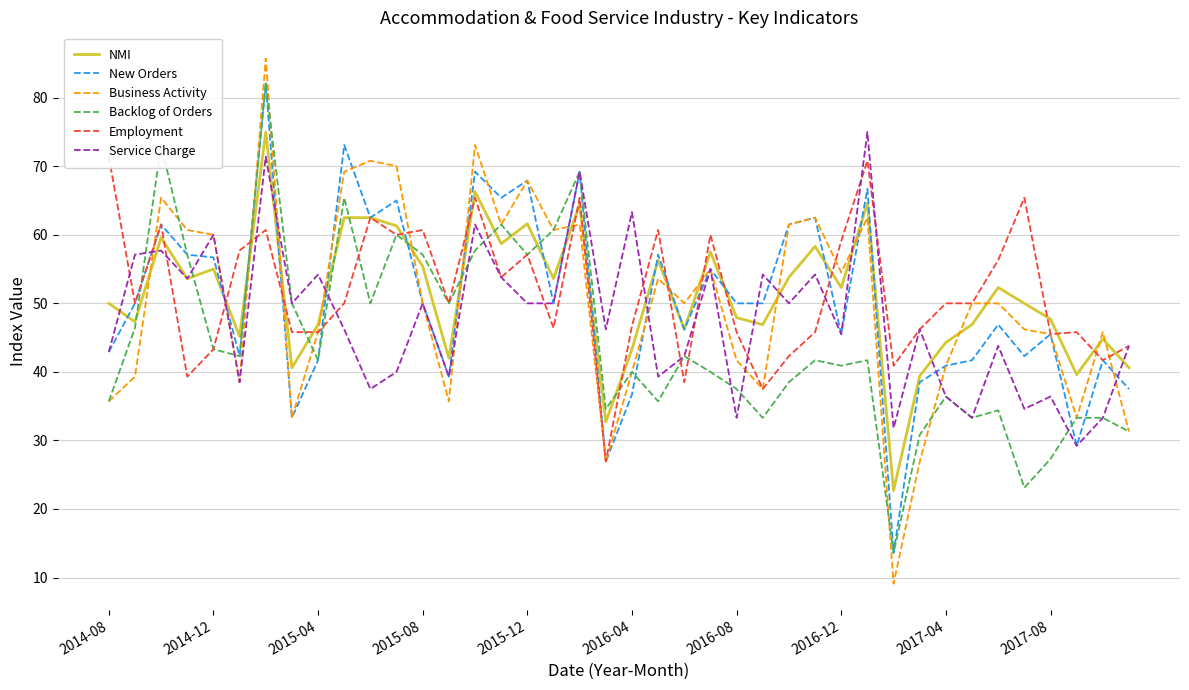

The value of Backlog of Orders at 2016-08 is 10.5. True or false?

False